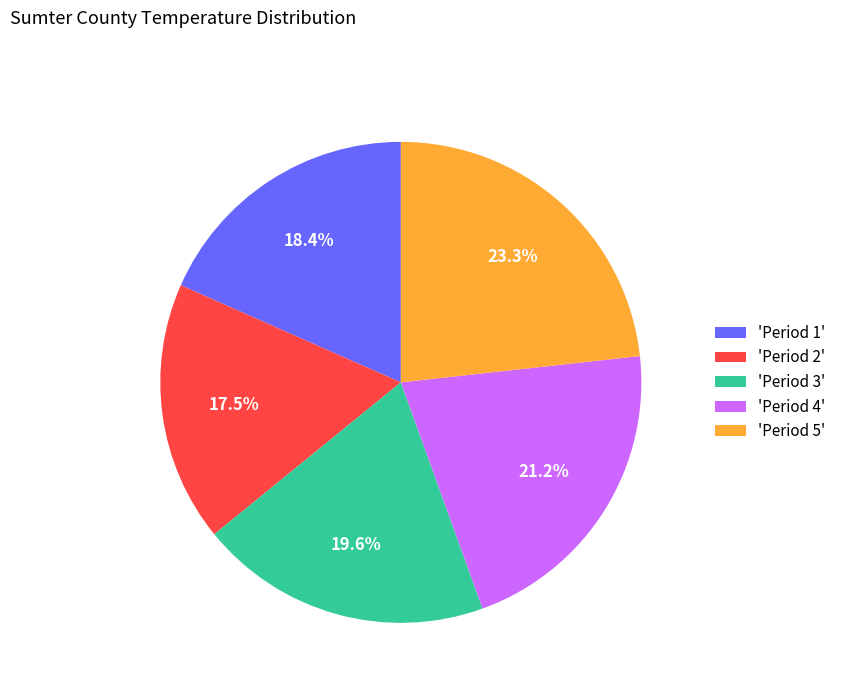

Which category has the biggest portion of the pie?

'Period 5'